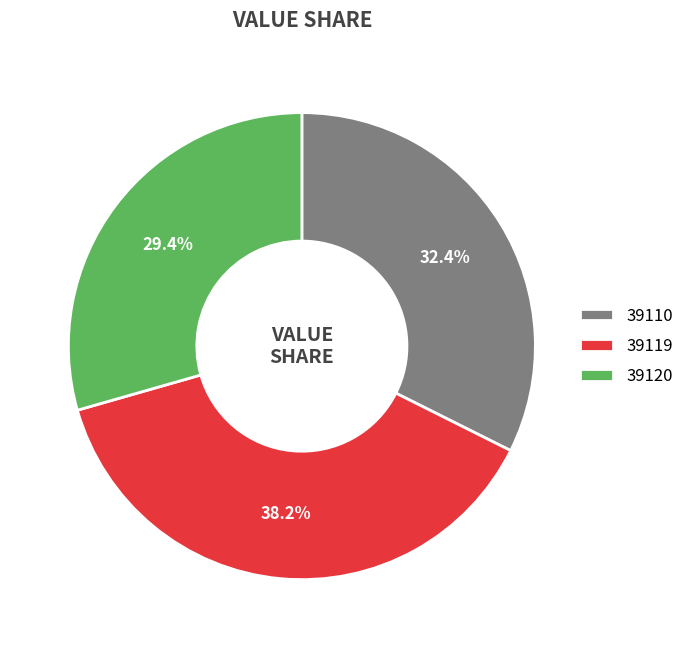

What percentage is the 39120 slice, to the nearest percent?

29%